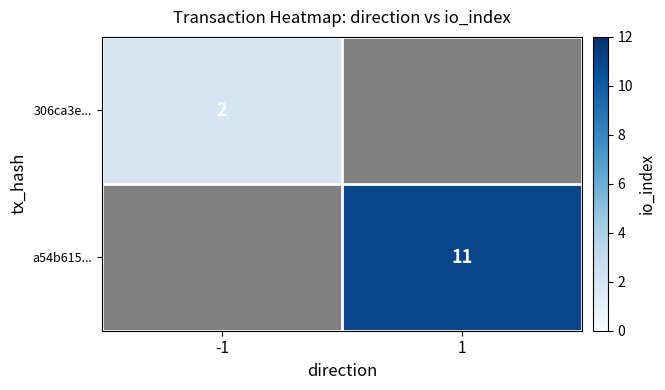

The value of a54b615... at 1 is 3. True or false?

False